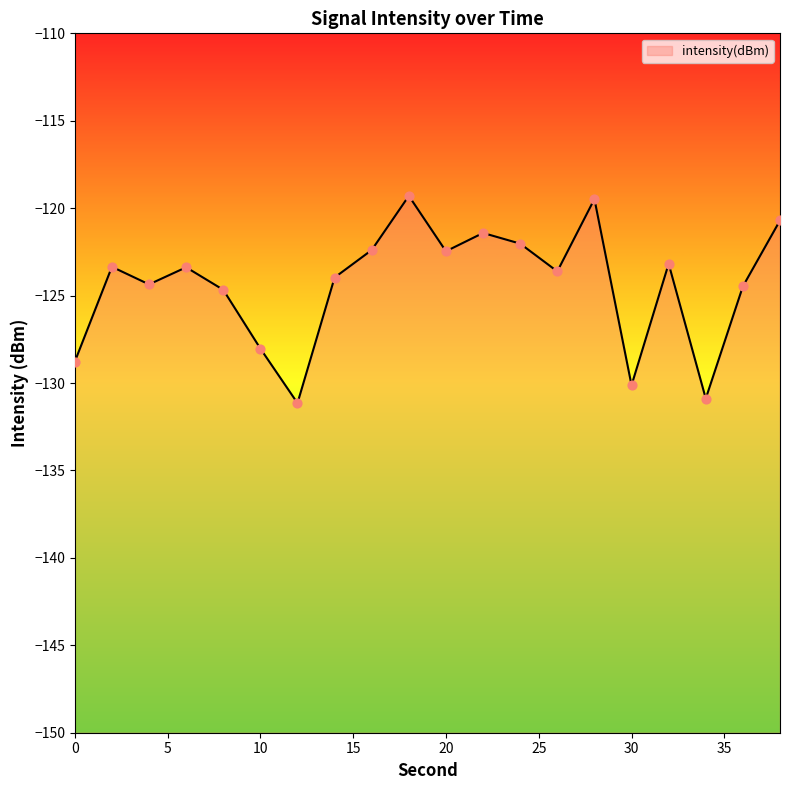

What is the change in value from 8 to 32?

+1.5